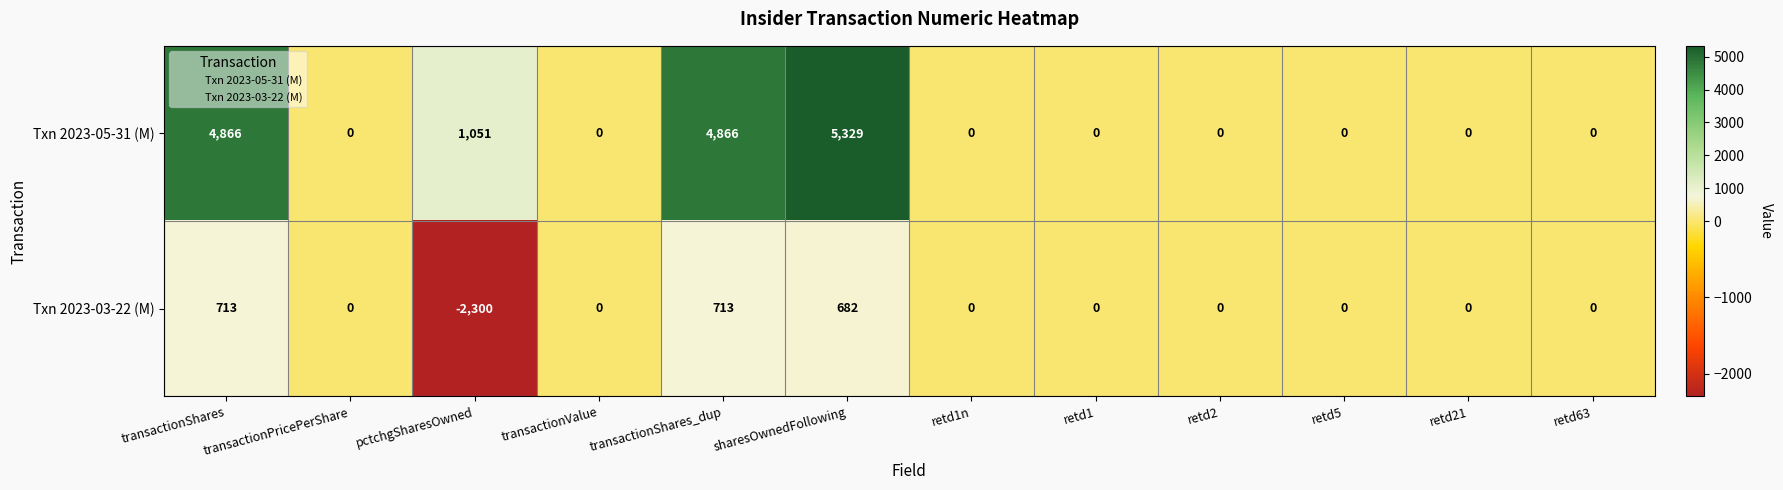

Which series has the widest spread of values?

Txn 2023-05-31 (M)